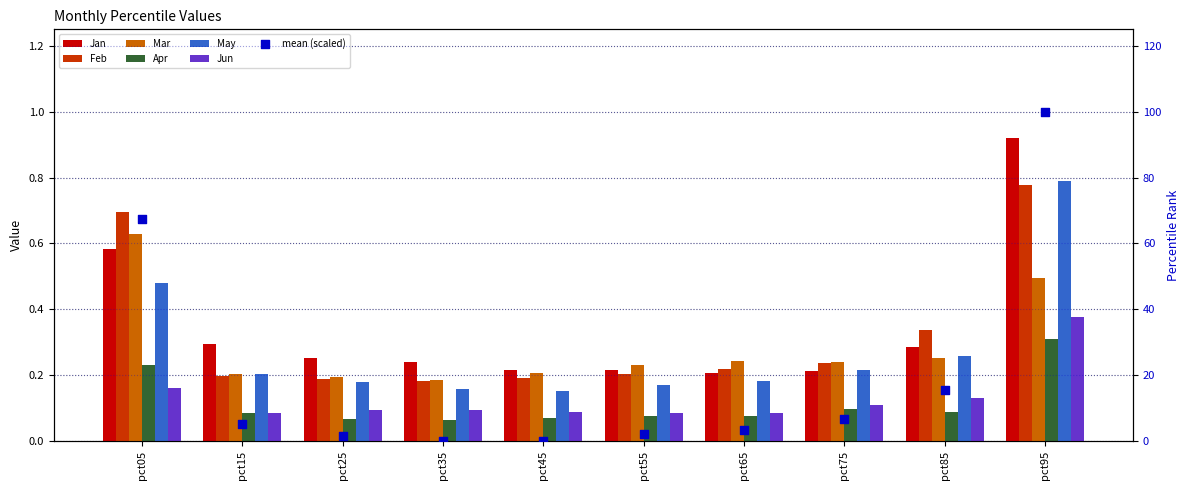

Which series reaches the minimum Y coordinate?

Apr